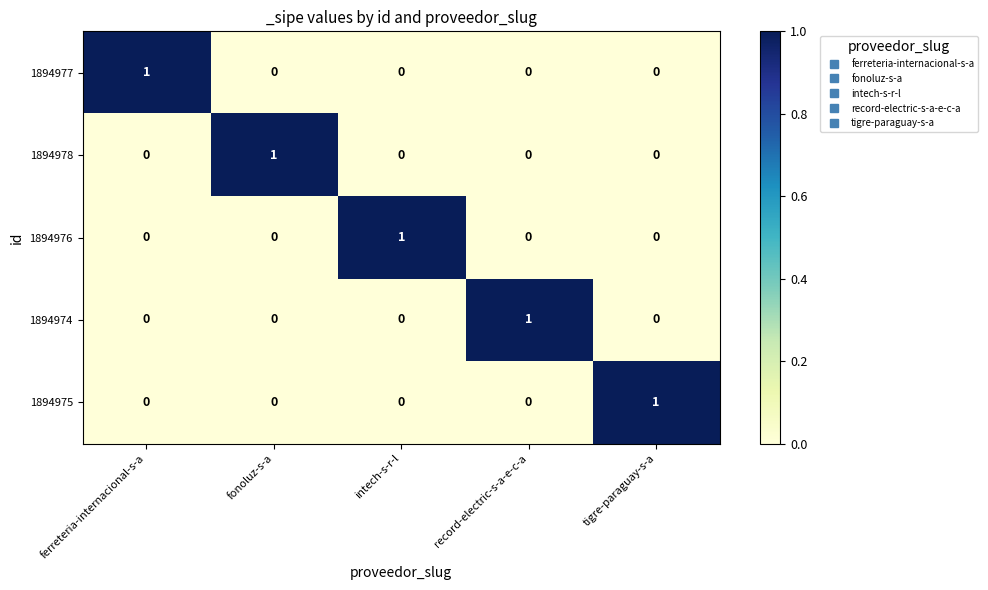

True or false: 1894977 has a value of 1 at ferreteria-internacional-s-a.

True